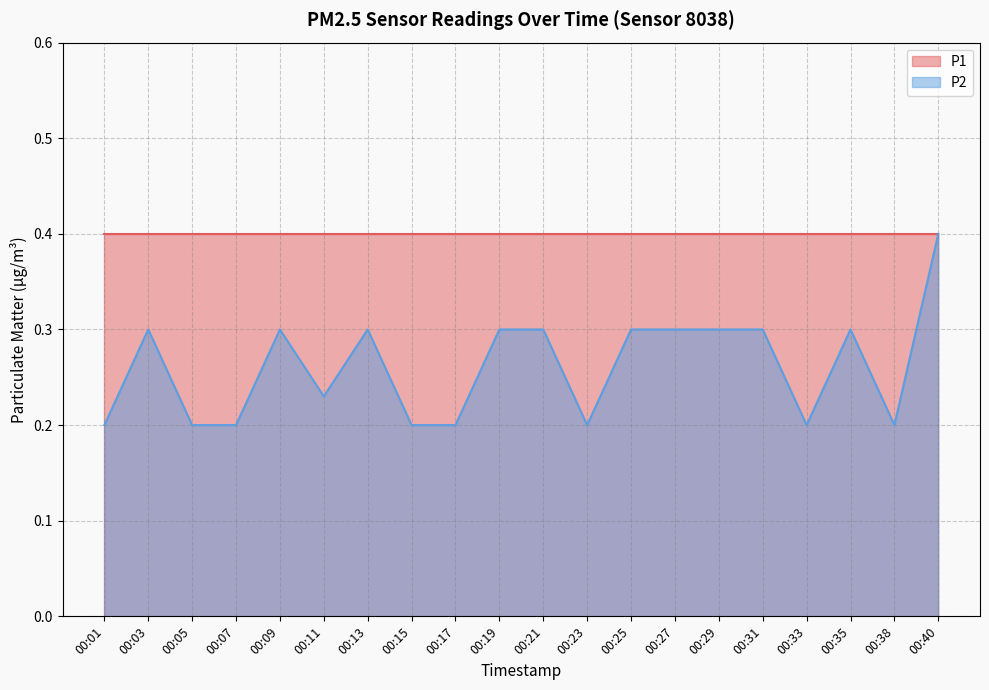

List the labels in order of value, largest first.

00:40, 00:03, 00:09, 00:13, 00:19, 00:21, 00:25, 00:27, 00:29, 00:31, 00:35, 00:11, 00:01, 00:05, 00:07, 00:15, 00:17, 00:23, 00:33, 00:38